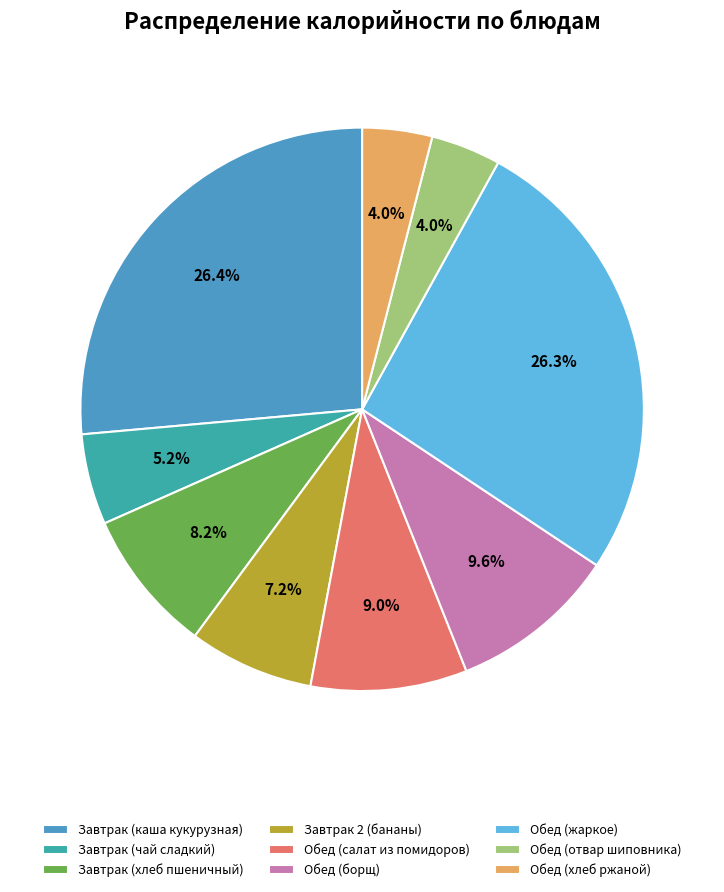

How many slices are in this pie chart?

9